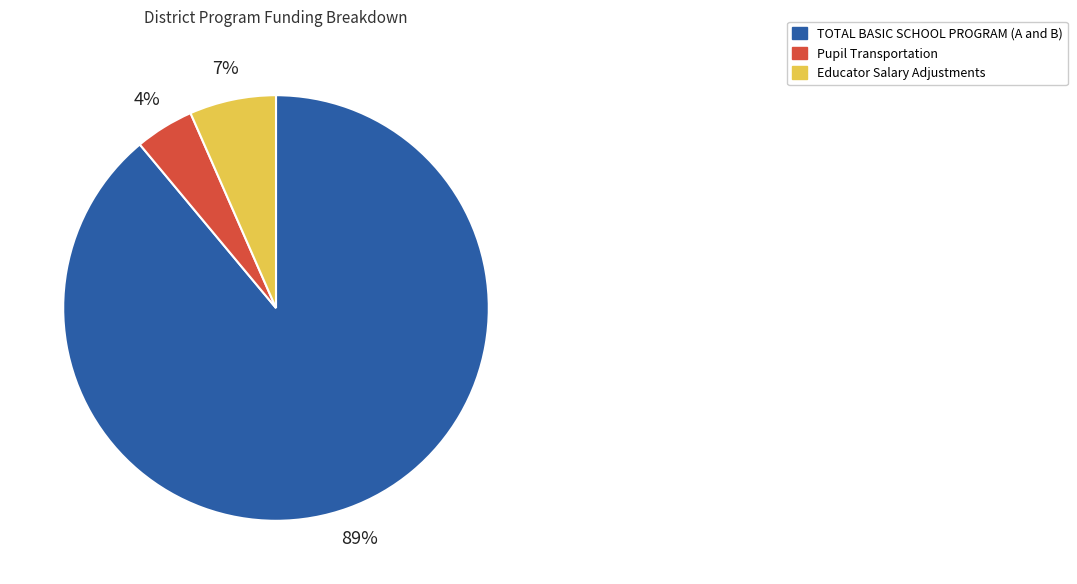

Count the number of slices in the pie.

3